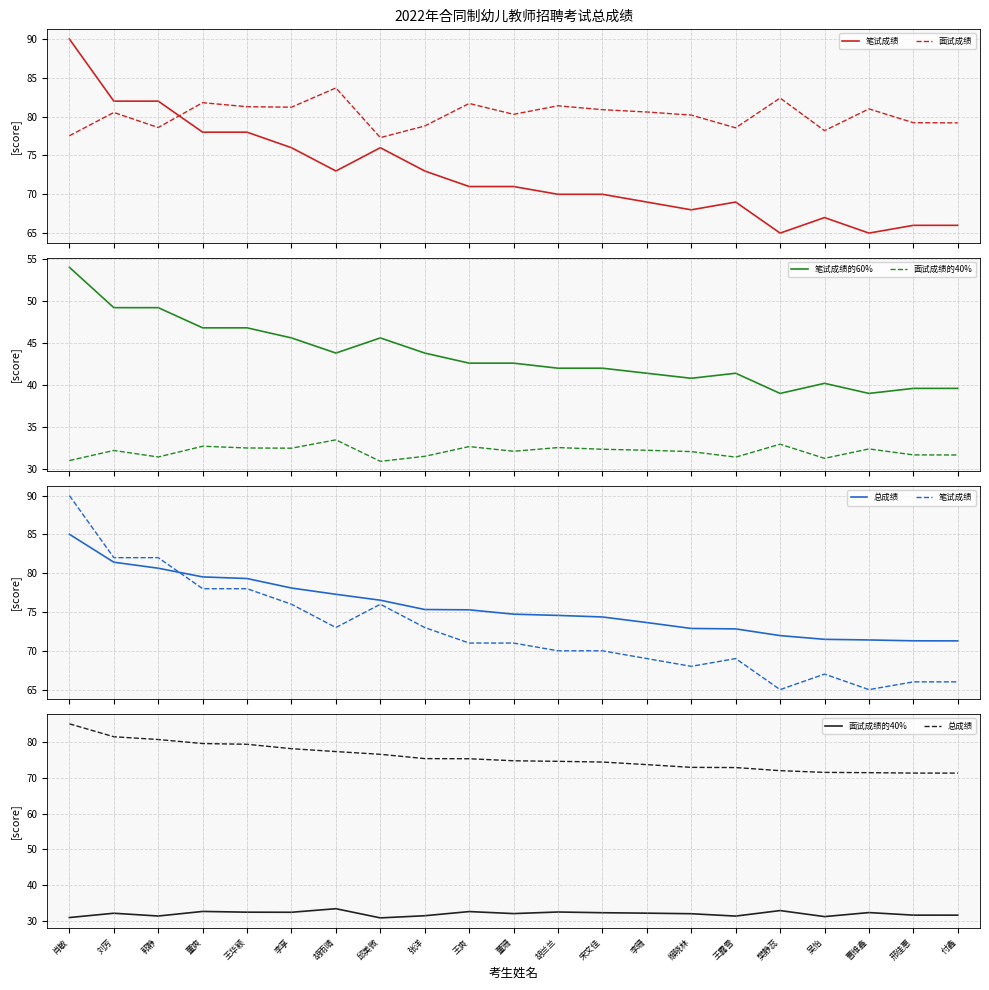

What value does the 笔试成绩的60% series have at 邢佳惠?

39.6